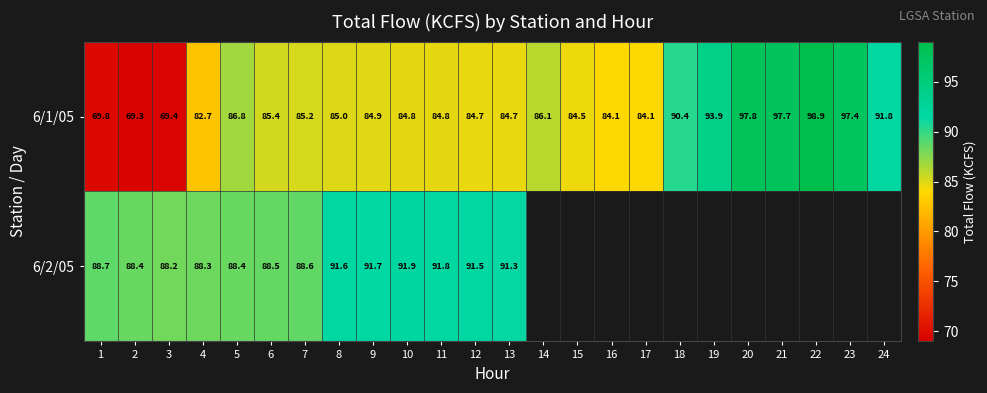

Is it true that 6/1/05 equals 84.1 at 17?

True